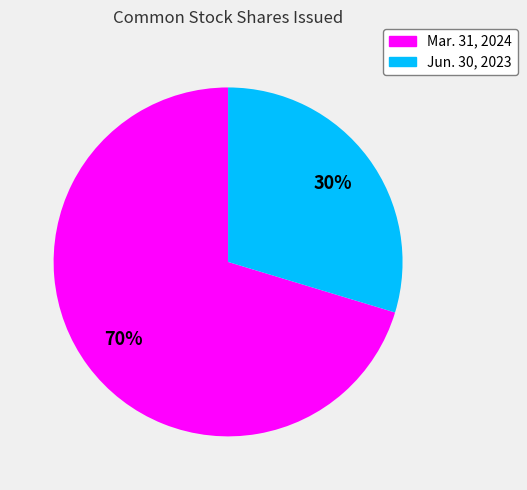

The Jun. 30, 2023 slice represents 30% of the pie. True or false?

True